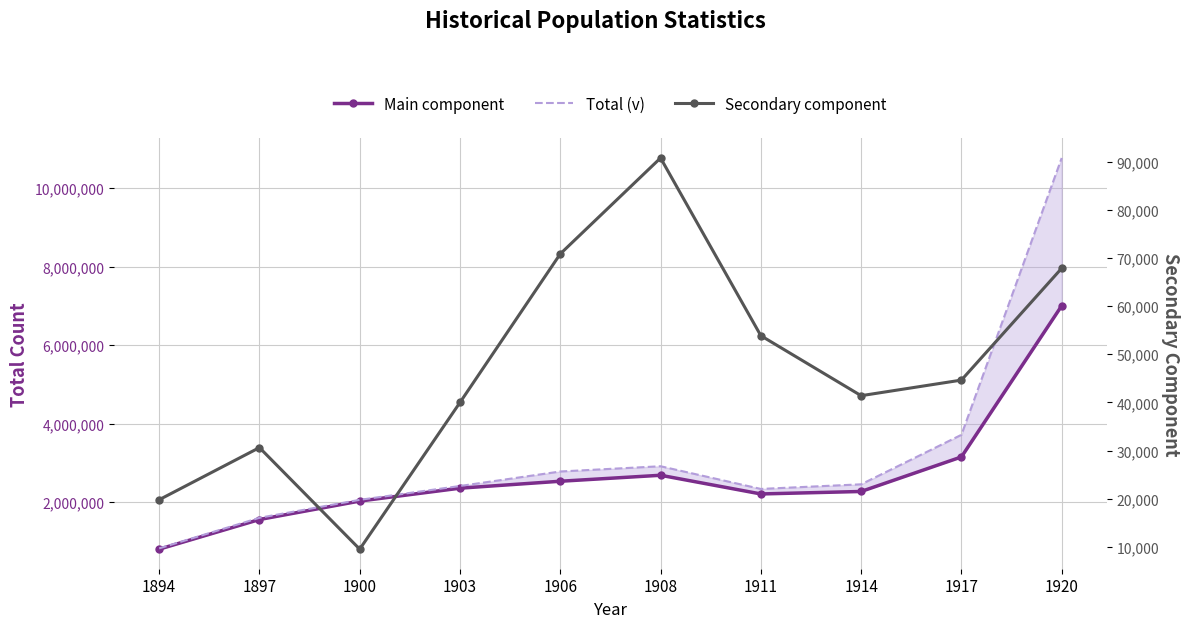

True or false: Main component and Total (v) cross at least once.

False